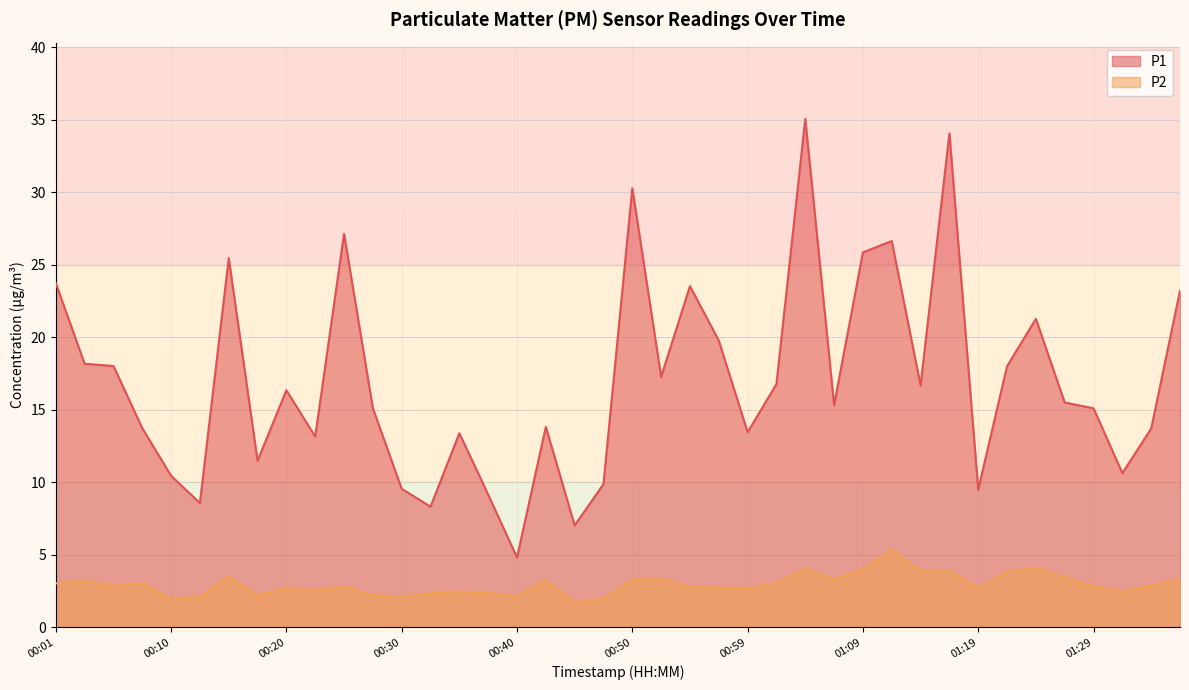

How many data points does each series have?

40